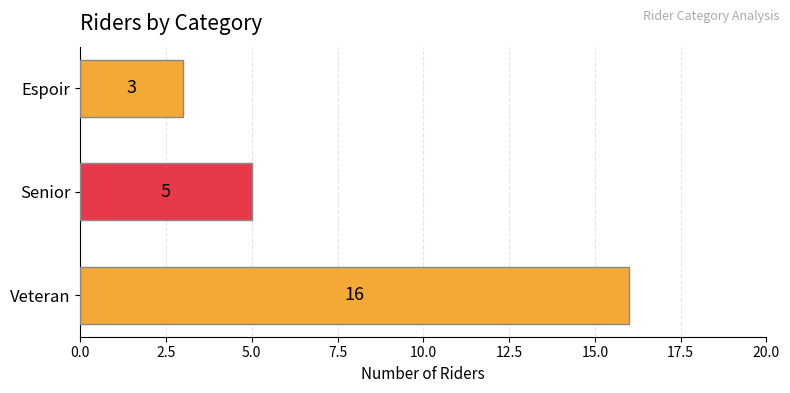

Is it true that the value at Senior is 9?

False